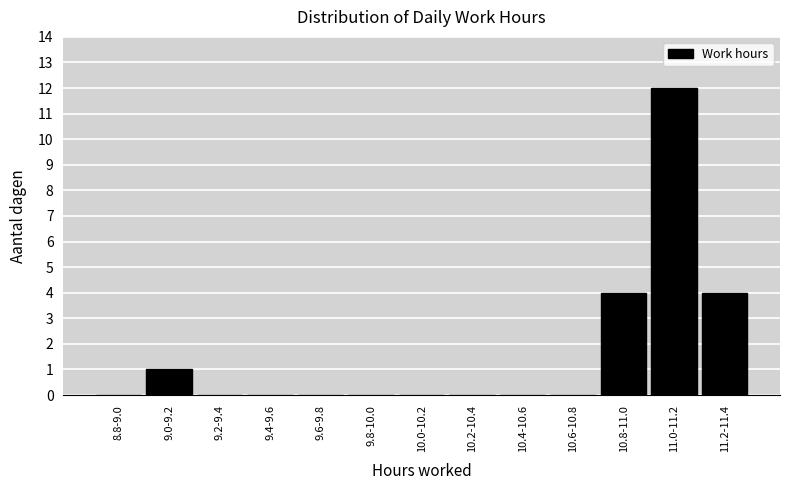

Reading left to right, list all the values displayed in this chart.

8.8-9.0=0	9.0-9.2=1	9.2-9.4=0	9.4-9.6=0	9.6-9.8=0	9.8-10.0=0	10.0-10.2=0	10.2-10.4=0	10.4-10.6=0	10.6-10.8=0	10.8-11.0=4	11.0-11.2=12	11.2-11.4=4